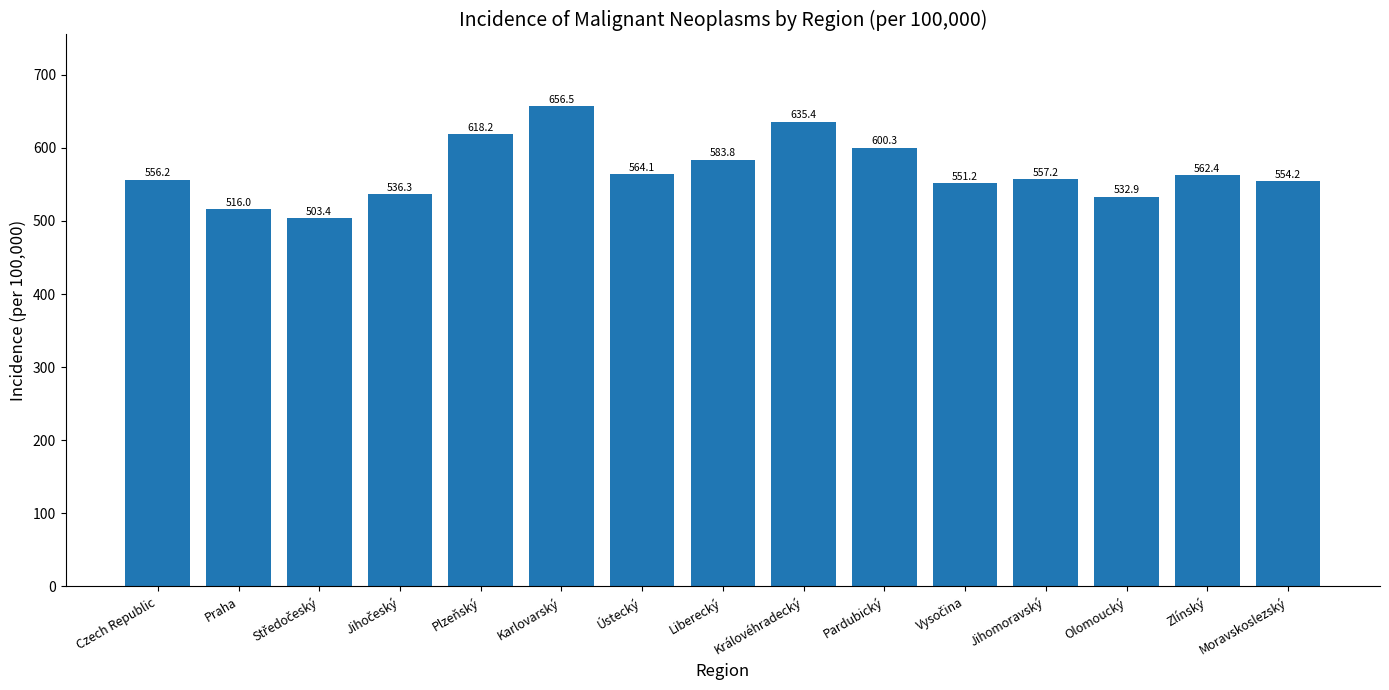

What is the difference between the maximum and minimum values?

153.1